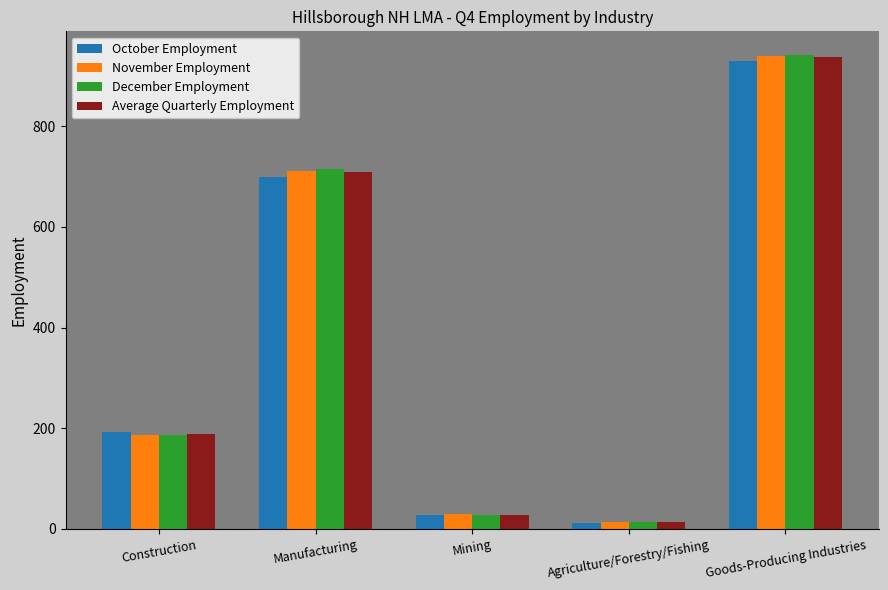

What is the sum of the October Employment values at Construction and Mining?

220